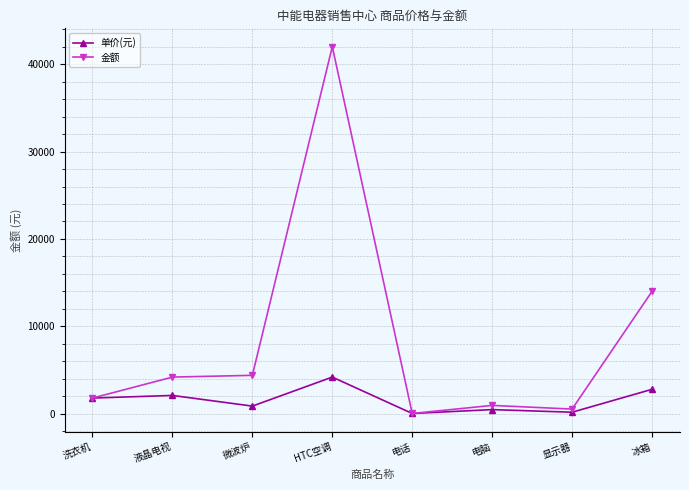

How many data points does each series have?

8